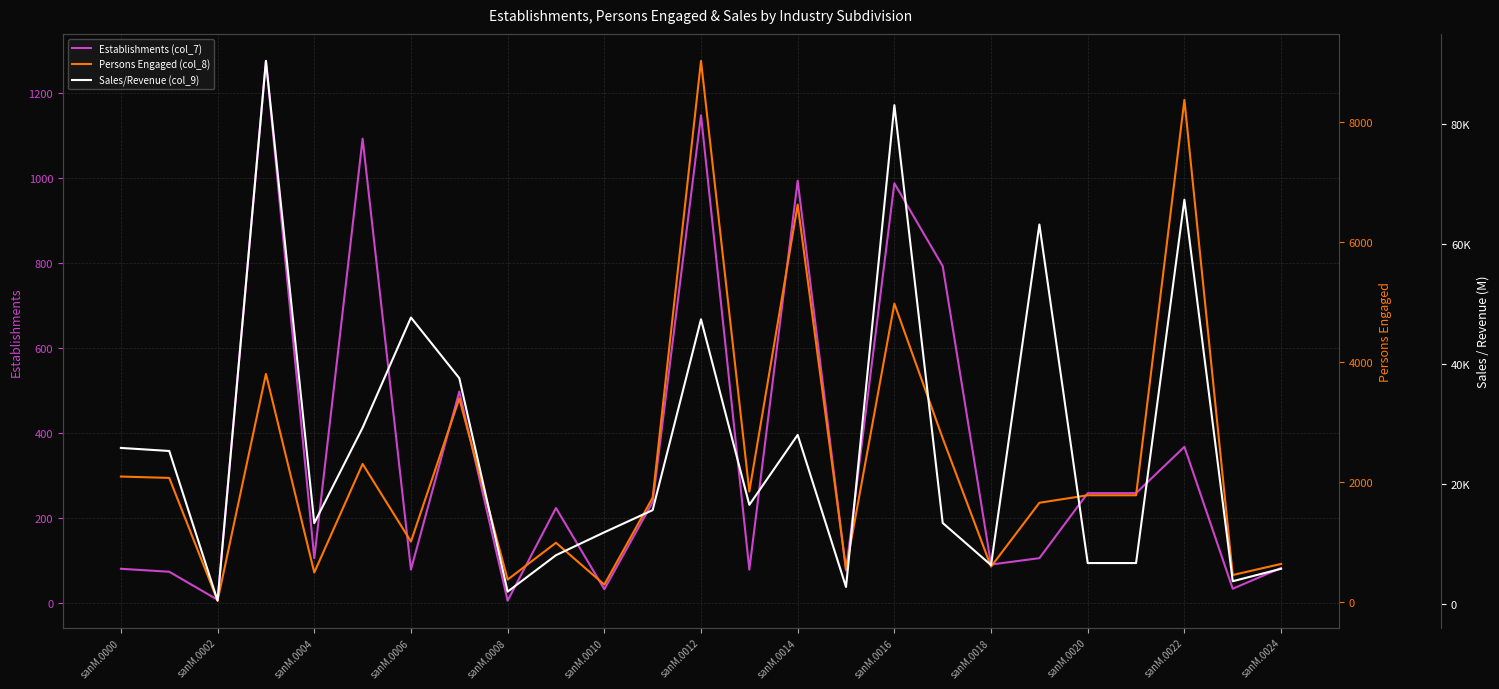

What is the label of the 25th point from the right?

sanM.0000